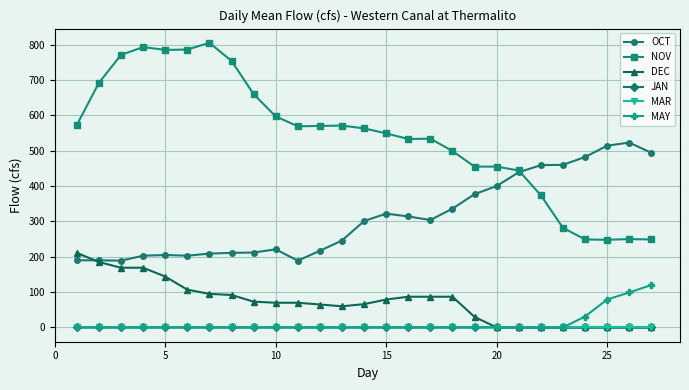

What is the value of the OCT point at the 9th from the left?

212.0